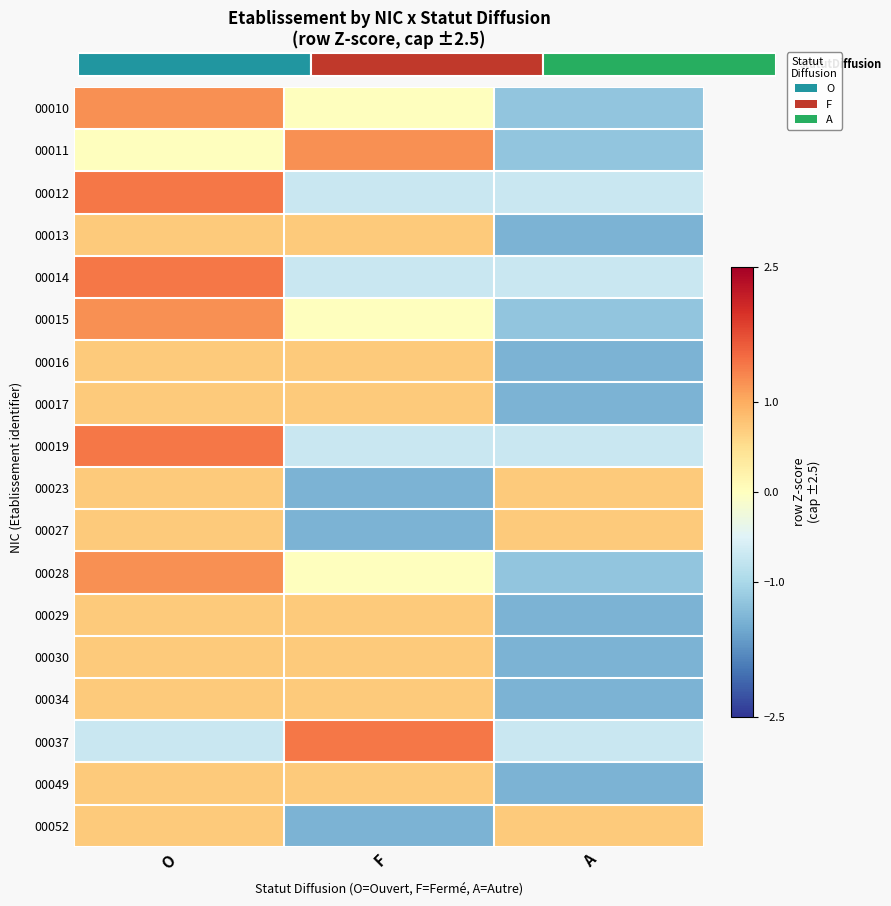

The 00015 series shows 0.0 at F. True or false?

True